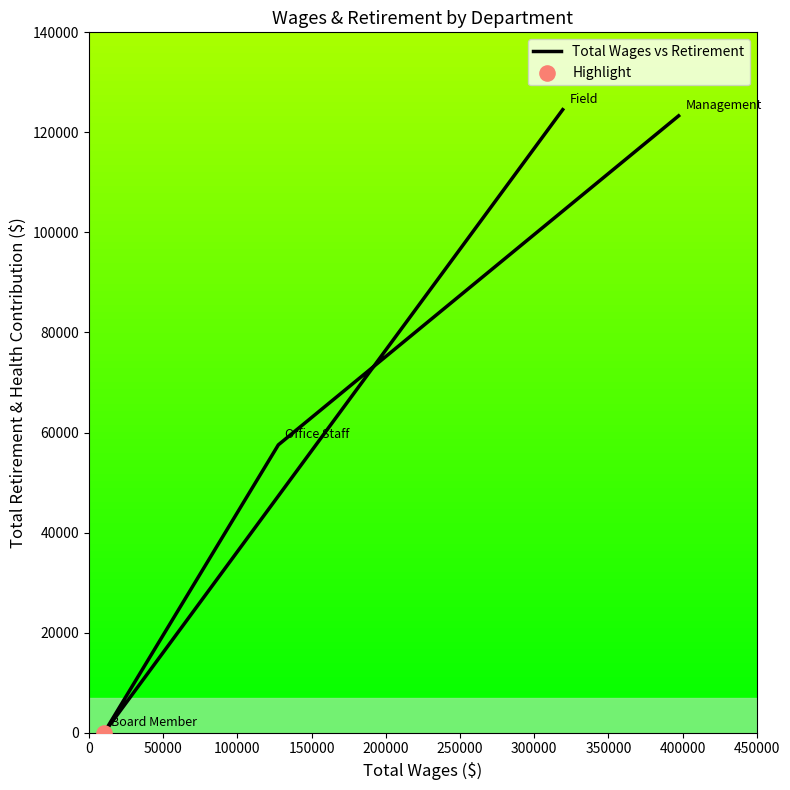

Between 100000 and 150000, which is larger?

150000